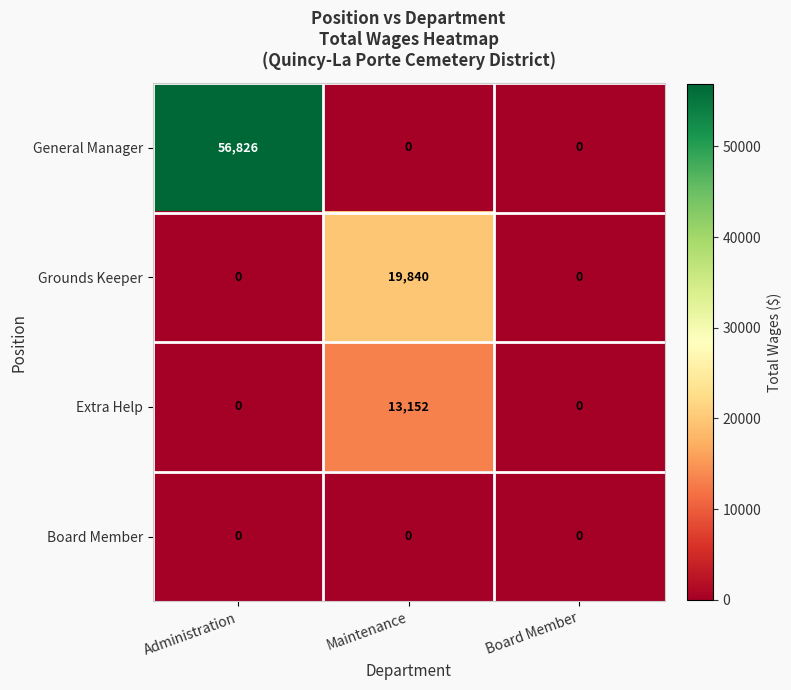

Reading right to left, transcribe all the data shown in this chart.

General Manager: Board Member=0	Maintenance=0	Administration=56826
Grounds Keeper: Board Member=0	Maintenance=19840	Administration=0
Extra Help: Board Member=0	Maintenance=13152	Administration=0
Board Member: Board Member=0	Maintenance=0	Administration=0